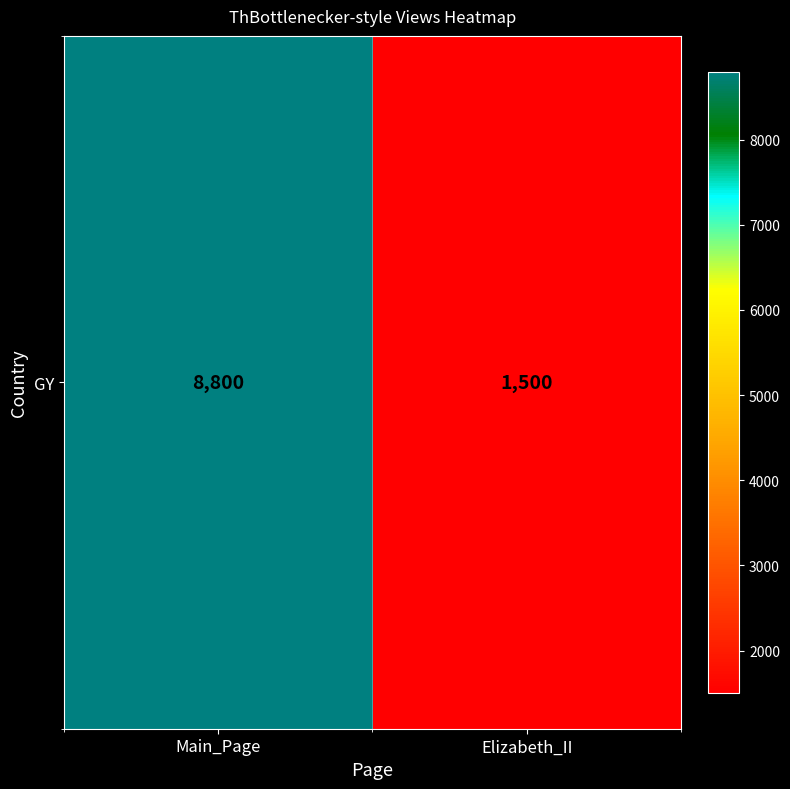

Reading right to left, extract all data points from this chart.

1500	8800